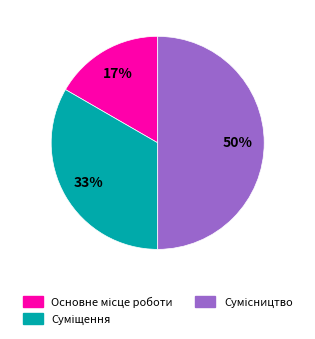

The Основне місце роботи slice represents 22% of the pie. True or false?

False